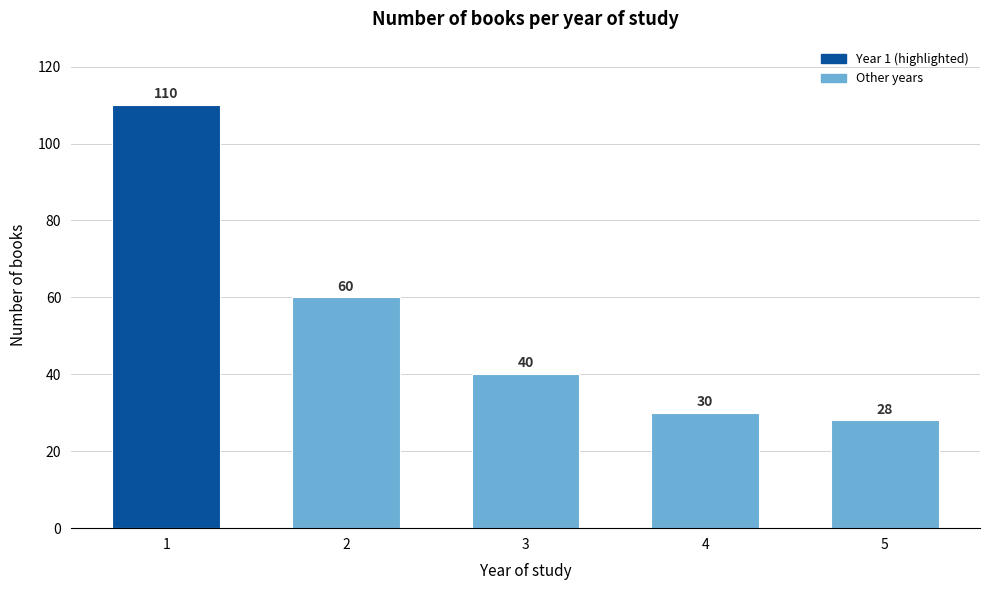

Reading left to right, list all the values displayed in this chart.

1=110	2=60	3=40	4=30	5=28